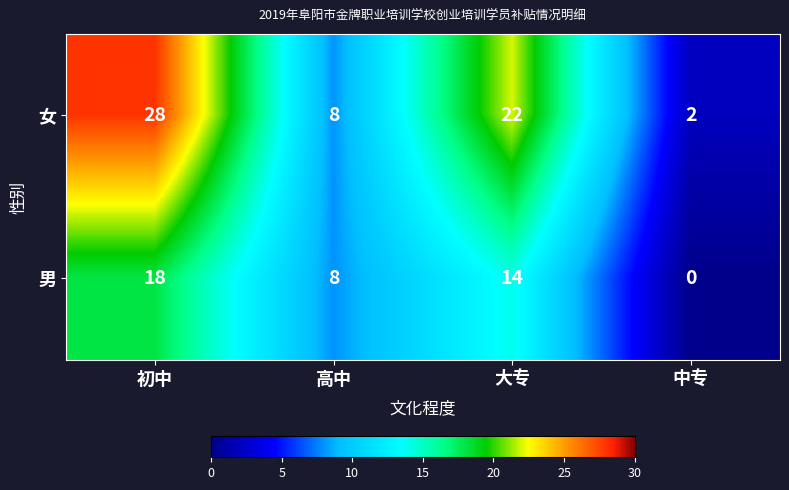

The value of 女 at 大专 is 22. True or false?

True